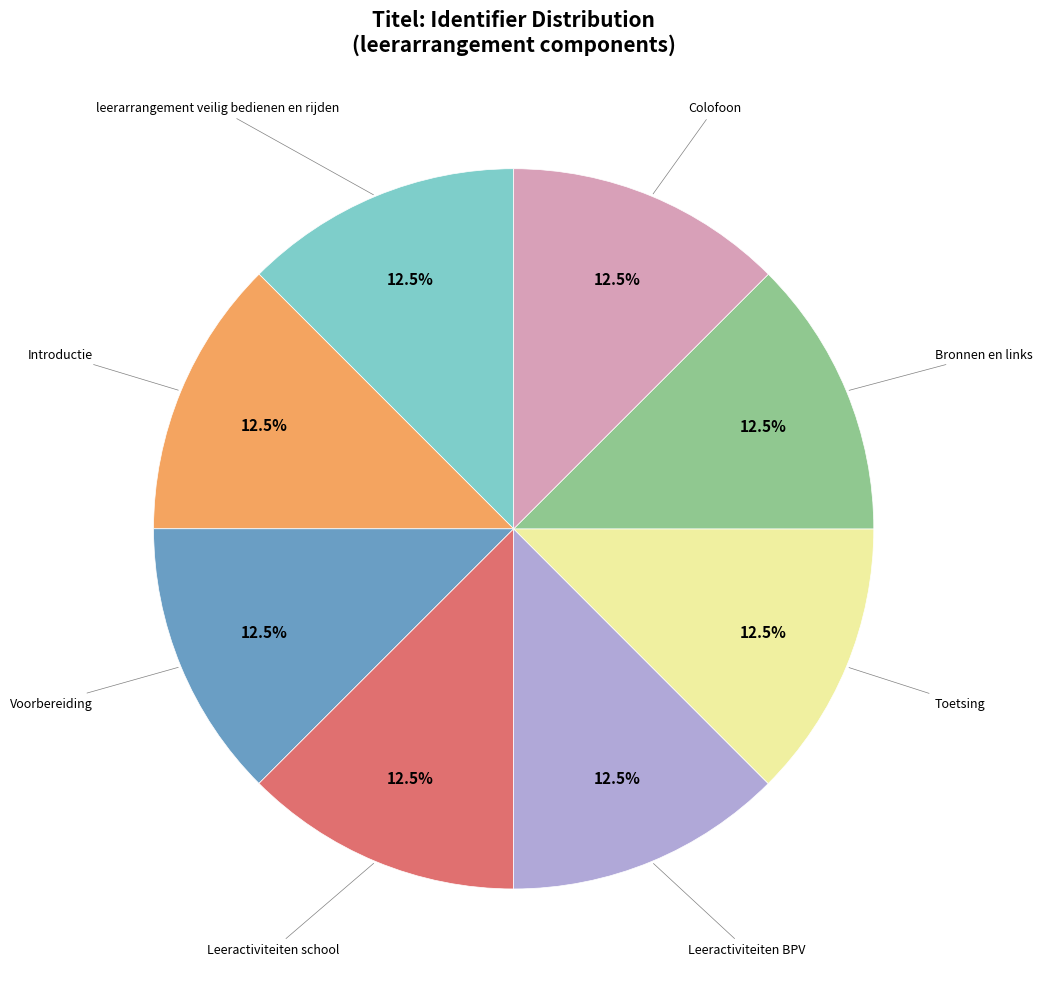

How many slices are in this pie chart?

8